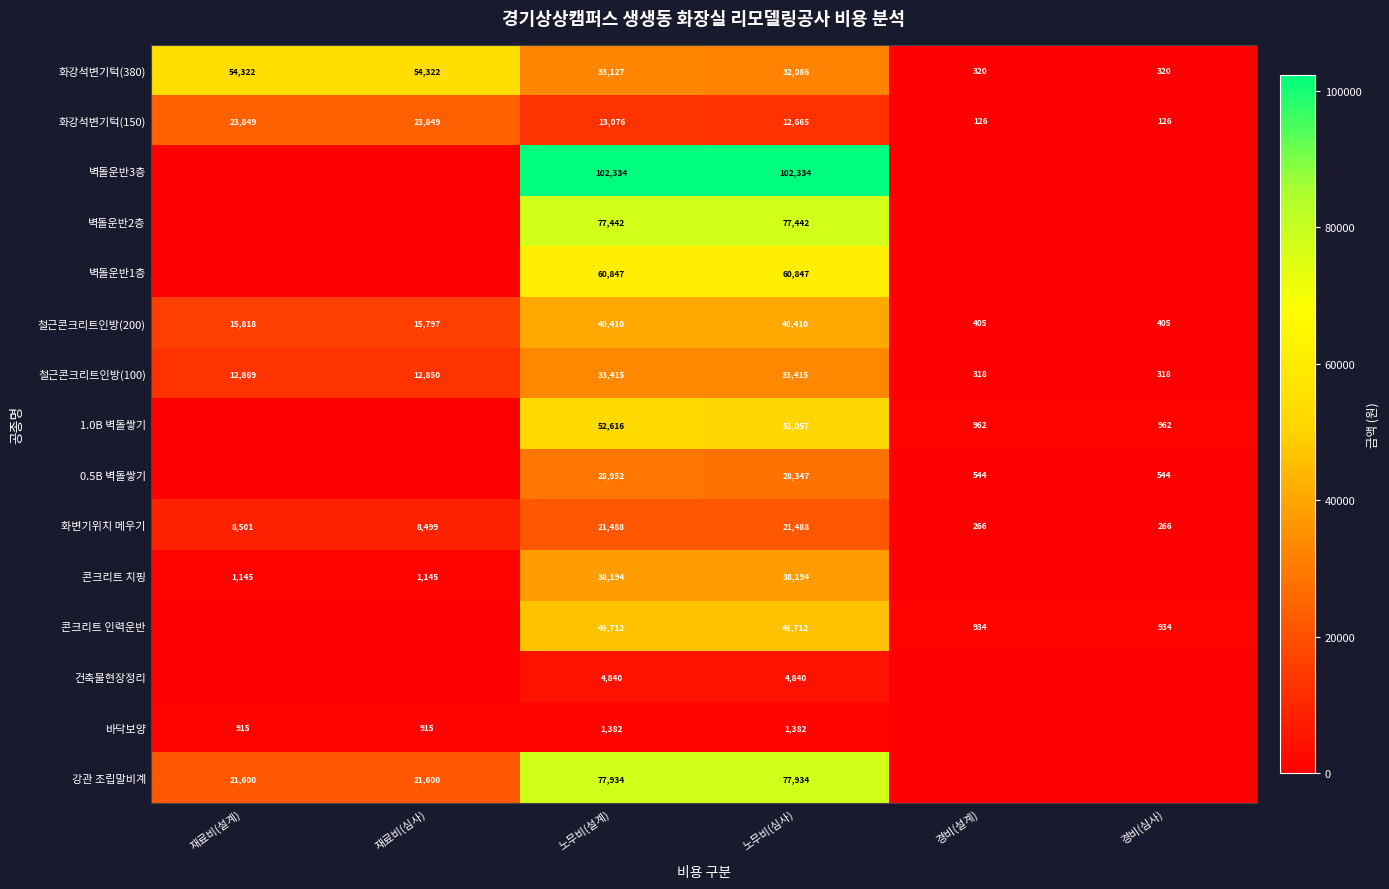

Which category has the highest value across all series?

노무비(설계)